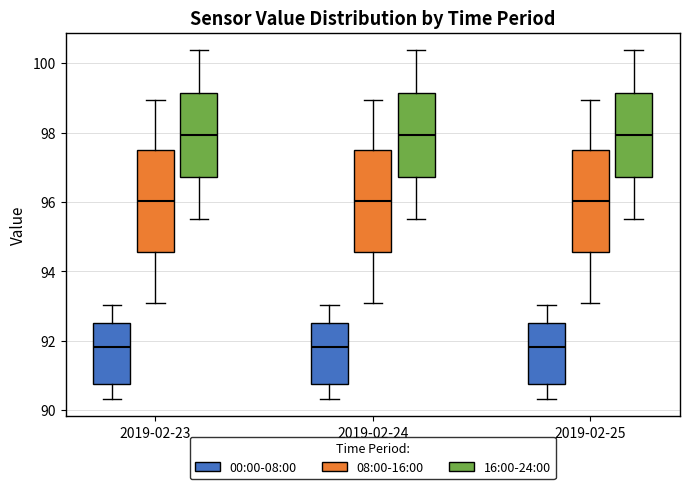

Where is the lower edge of the box for 2019-02-24 (16:00-24:00) on the y-axis? The values are not printed on the chart, so give them approximately, as read against the axis.

96.8